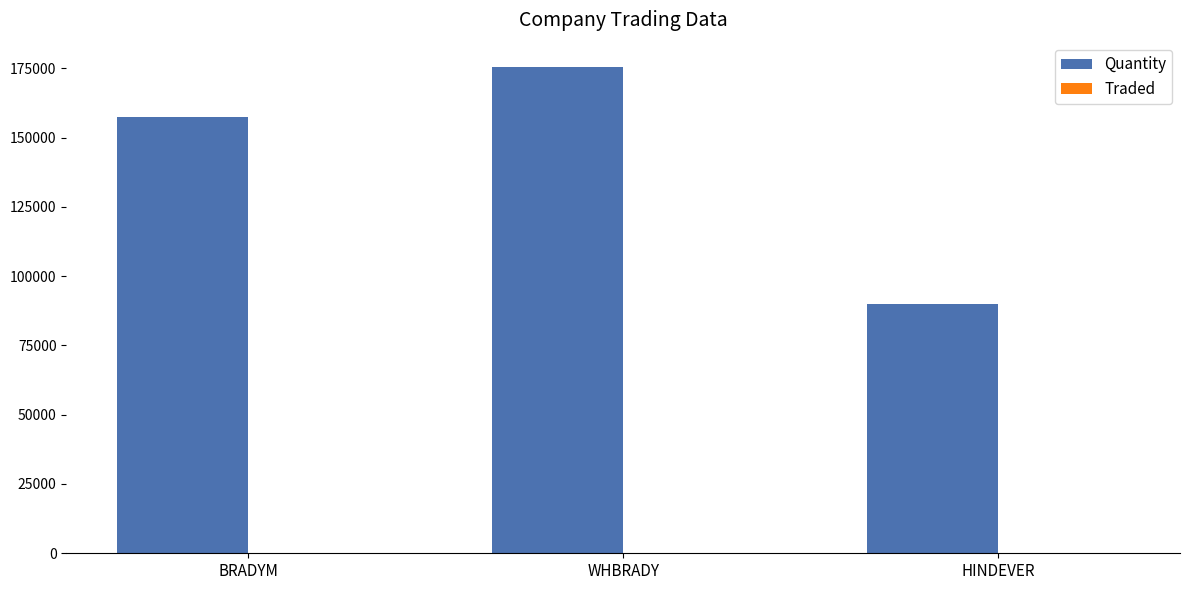

At which label is Quantity closest to 132732?

BRADYM